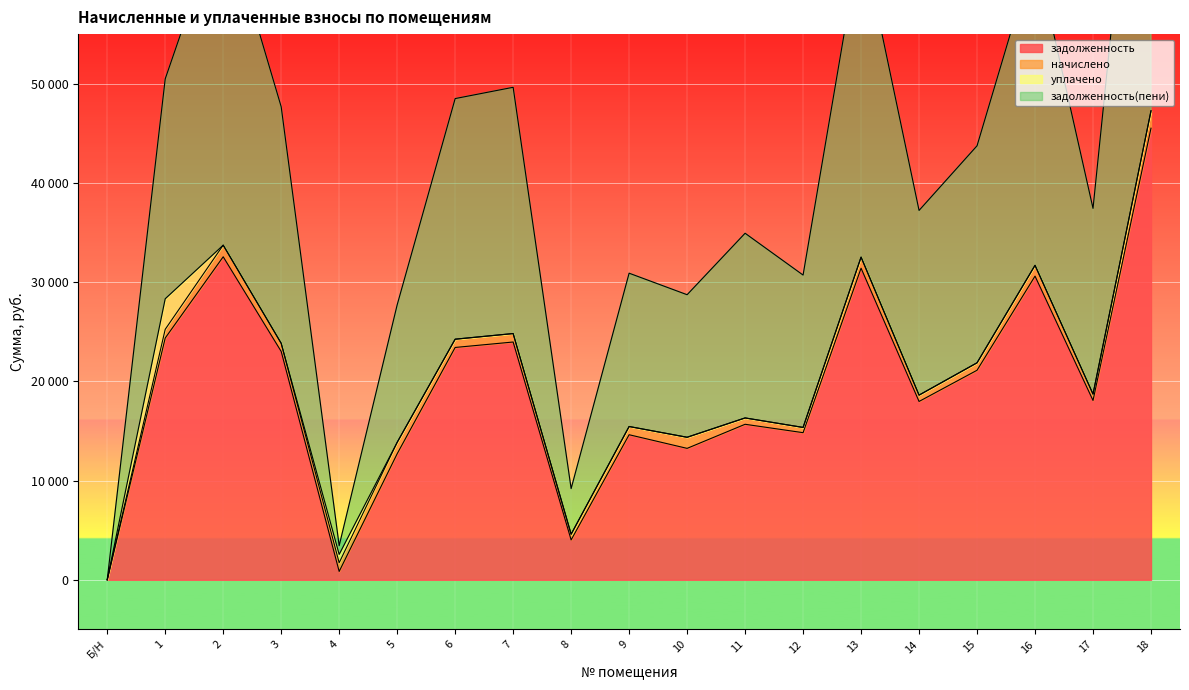

What is the approximate value of задолженность(пени) at 9?

30903.6